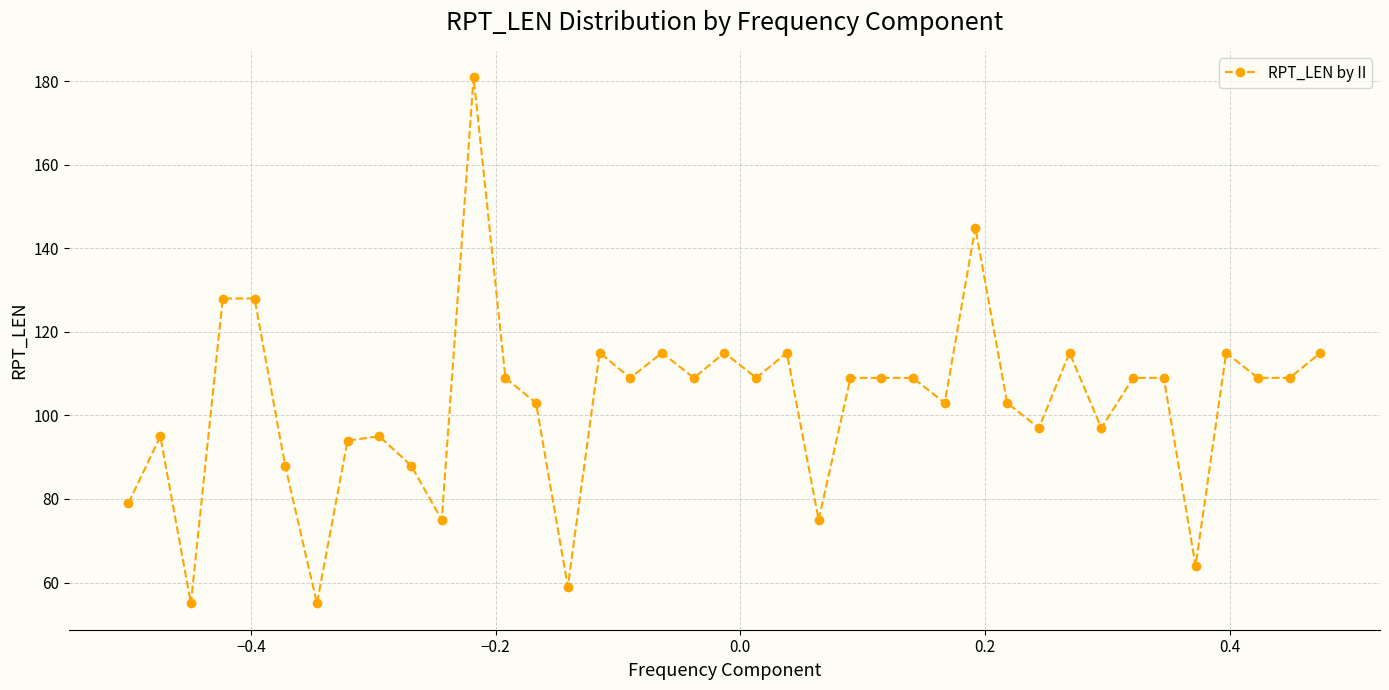

What is the value of the 26th point from the left?

109